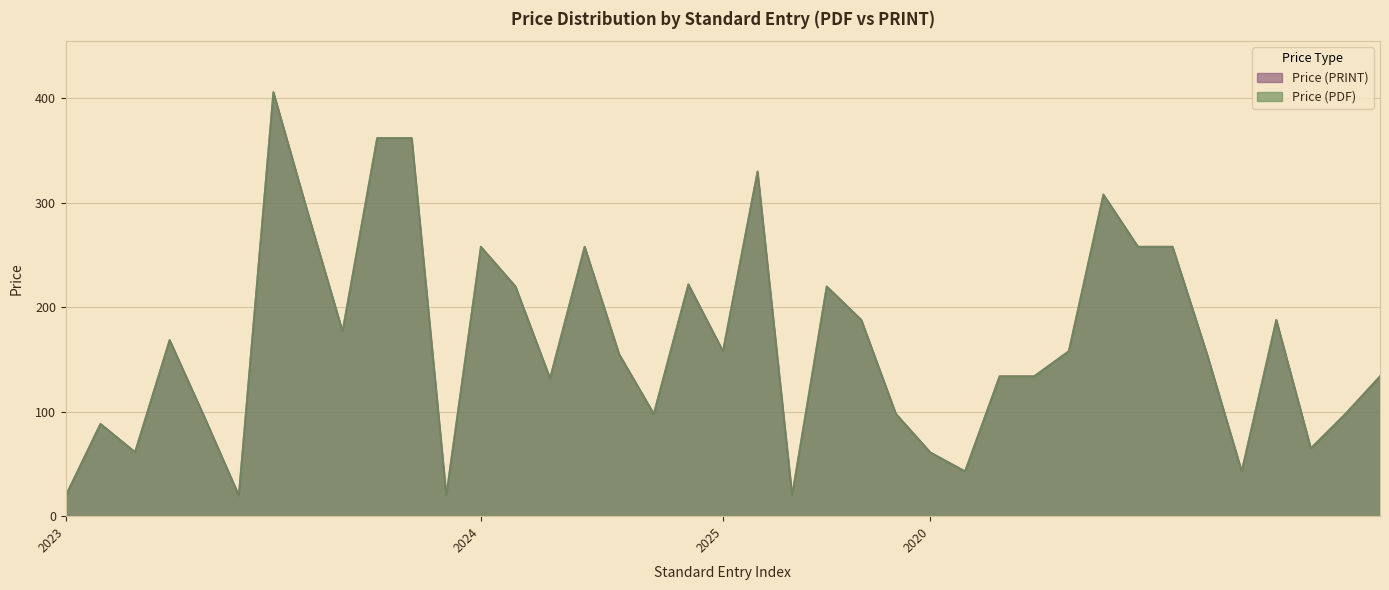

What is the sum of all Price (PDF) values?

6464.9